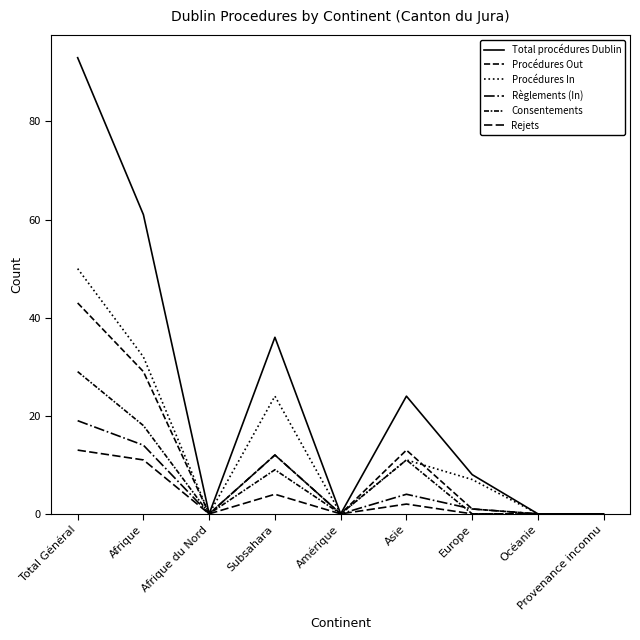

Rank the series by their maximum value, from highest to lowest.

Total procédures Dublin, Procédures In, Procédures Out, Consentements, Règlements (In), Rejets